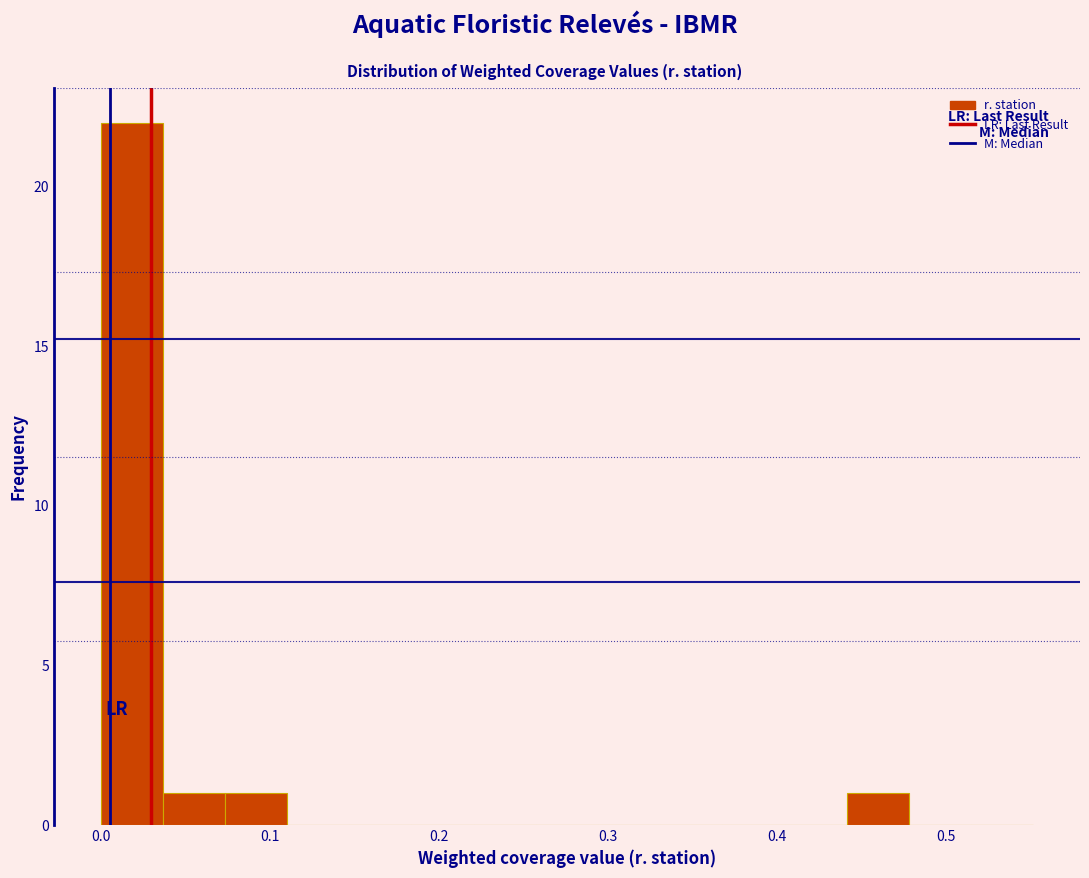

Around what value on the x-axis is the tallest bar? Give the approximate position of its centre, as read against the axis.

0.02